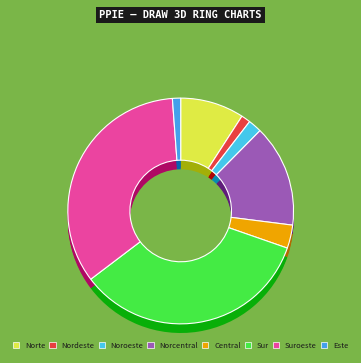

To the nearest percent, what portion does Suroeste represent?

34%